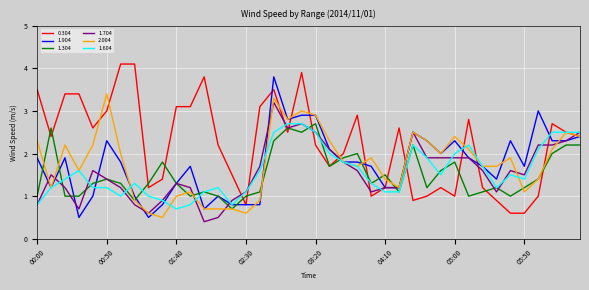

Reading left to right, extract all data points from this chart.

0.304: 3.5	2.4	3.4	3.4	2.6	3.0	4.1	4.1	1.2	1.4	3.1	3.1	3.8	2.2	1.5	0.8	3.1	3.5	2.5	3.9	2.2	1.7	2.0	2.9	1.0	1.2	2.6	0.9	1.0	1.2	1.0	2.8	1.2	0.9	0.6	0.6	1.0	2.7	2.5	2.4
1.904: 1.9	1.2	1.9	0.5	1.0	2.3	1.8	1.0	0.5	0.8	1.3	1.7	0.7	1.0	0.8	0.8	0.8	3.8	2.8	2.9	2.9	2.1	1.8	1.8	1.7	1.2	1.2	2.5	2.3	2.0	2.3	1.9	1.7	1.4	2.3	1.7	3.0	2.3	2.3	2.4
1.304: 1.0	2.6	1.0	1.0	1.3	1.4	1.3	0.9	1.3	1.8	1.3	1.0	1.1	1.0	0.7	1.0	1.1	2.3	2.6	2.5	2.7	1.7	1.9	2.0	1.3	1.5	1.1	2.2	1.2	1.6	1.8	1.0	1.1	1.2	1.0	1.2	1.4	2.0	2.2	2.2
1.704: 0.8	1.5	1.2	0.7	1.6	1.4	1.2	0.8	0.6	0.9	1.3	1.2	0.4	0.5	0.9	1.1	1.7	3.2	2.6	2.7	2.5	2.1	1.8	1.6	1.1	1.2	1.2	2.5	1.9	1.9	1.9	1.9	1.6	1.1	1.6	1.5	2.2	2.2	2.3	2.5
2.004: 2.3	1.2	2.2	1.6	2.2	3.4	2.0	0.9	0.6	0.5	1.0	1.1	0.7	0.7	0.7	0.6	0.9	3.3	2.8	3.0	2.9	2.3	1.8	1.7	1.9	1.4	1.2	2.5	2.3	2.0	2.4	2.1	1.7	1.7	1.9	1.1	1.4	2.1	2.5	2.4
1.604: 0.8	1.2	1.4	1.6	1.2	1.2	1.0	1.3	1.0	0.9	0.7	0.8	1.1	1.2	0.8	1.1	1.6	2.5	2.7	2.7	2.5	2.0	1.8	1.7	1.3	1.1	1.1	2.2	1.9	1.5	2.0	2.2	1.7	1.2	1.5	1.4	2.1	2.5	2.5	2.5